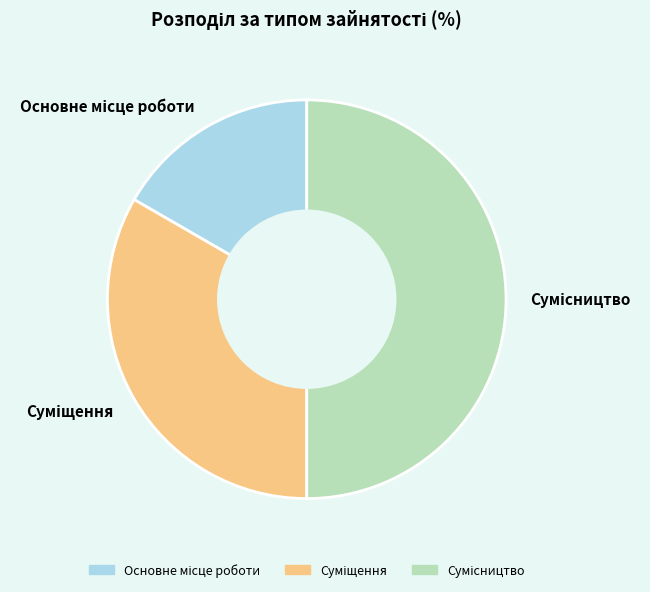

What is the total percentage of Основне місце роботи and Сумісництво?

66.7%